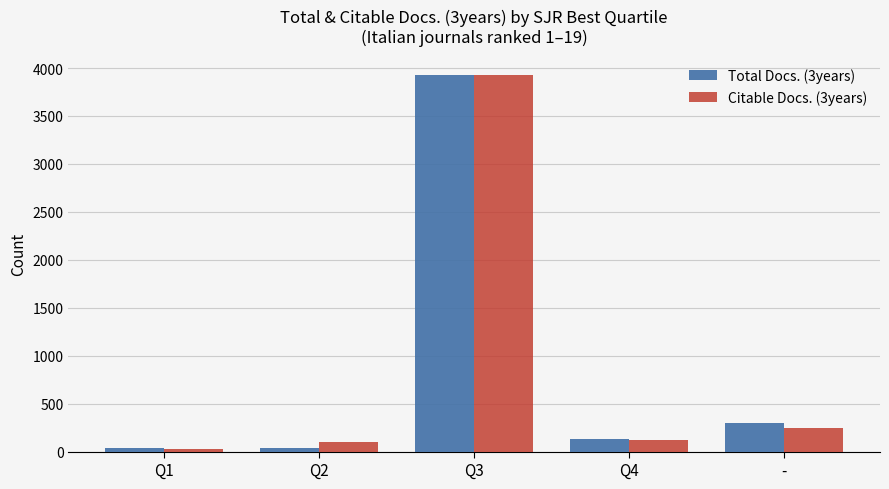

The Total Docs. (3years) series shows 33 at Q2. True or false?

True